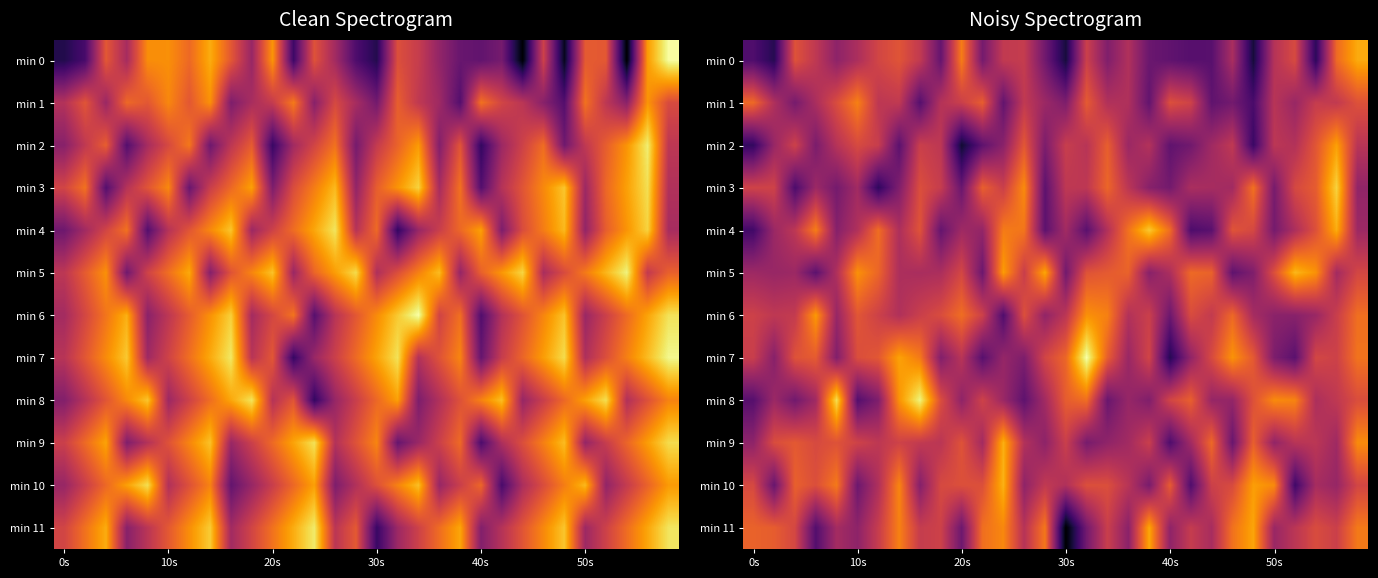

What is the difference between the highest and lowest values at 26?

17.1